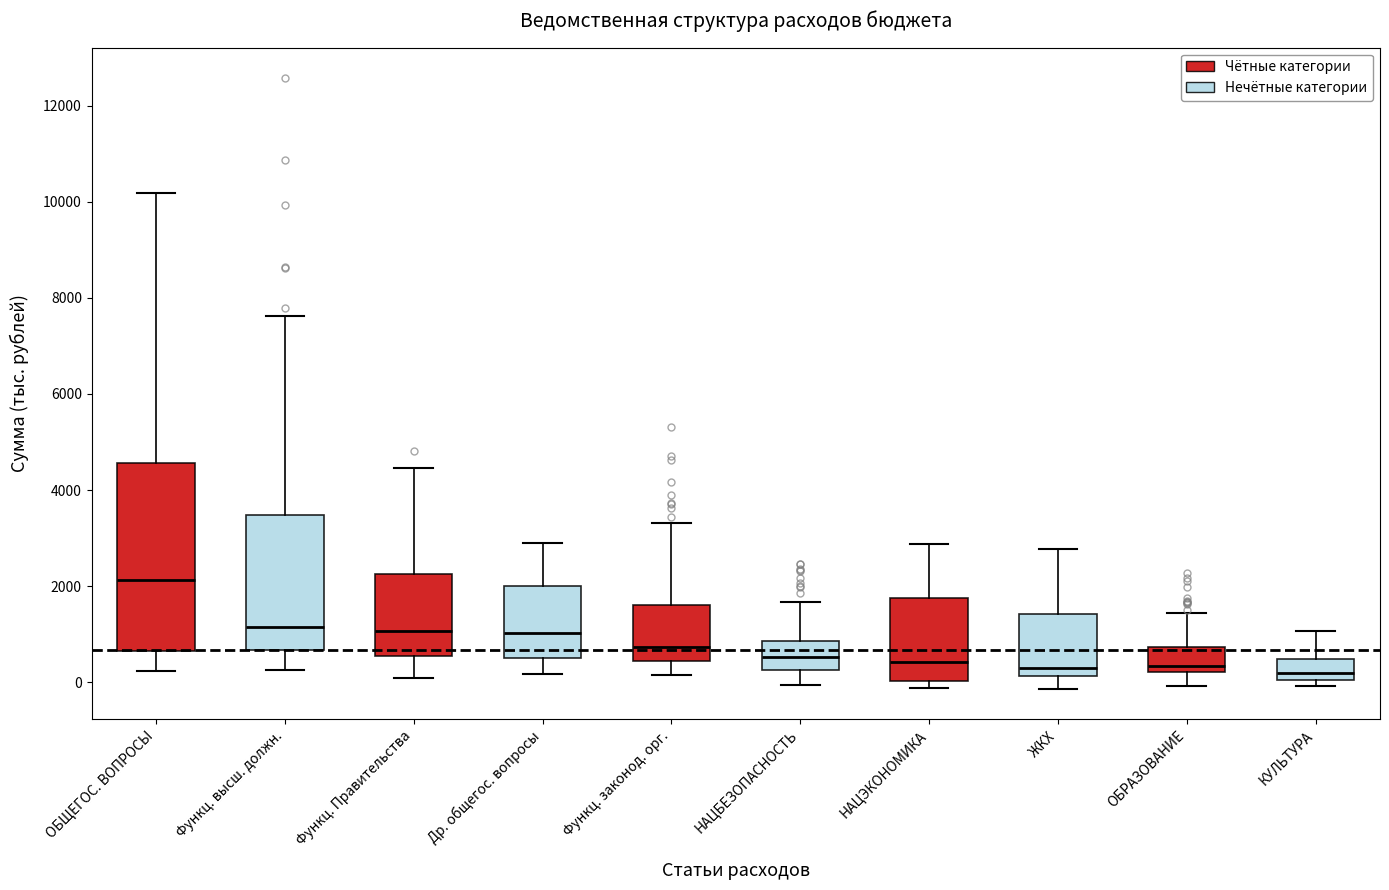

Reading left to right, read every box against the y-axis: the position of its median line, the range the box covers, and the ends of its whiskers. The values are not printed on the chart, so give them approximately, as read against the axis.

ОБЩЕГОС. ВОПРОСЫ: median 2200, box 600 to 4600, whiskers 200 to 10200
Функц. высш. должн.: median 1200, box 600 to 3400, whiskers 200 to 7600
Функц. Правительства: median 1000, box 600 to 2200, whiskers 0 to 4400
Др. общегос. вопросы: median 1000, box 400 to 2000, whiskers 200 to 3000
Функц. законод. орг.: median 800, box 400 to 1600, whiskers 200 to 3400
НАЦБЕЗОПАСНОСТЬ: median 600, box 200 to 800, whiskers 0 to 1600
НАЦЭКОНОМИКА: median 400, box 0 to 1800, whiskers -200 to 2800
ЖКХ: median 400, box 200 to 1400, whiskers -200 to 2800
ОБРАЗОВАНИЕ: median 400, box 200 to 800, whiskers 0 to 1400
КУЛЬТУРА: median 200, box 0 to 400, whiskers 0 (just below the box's lower edge) to 1000